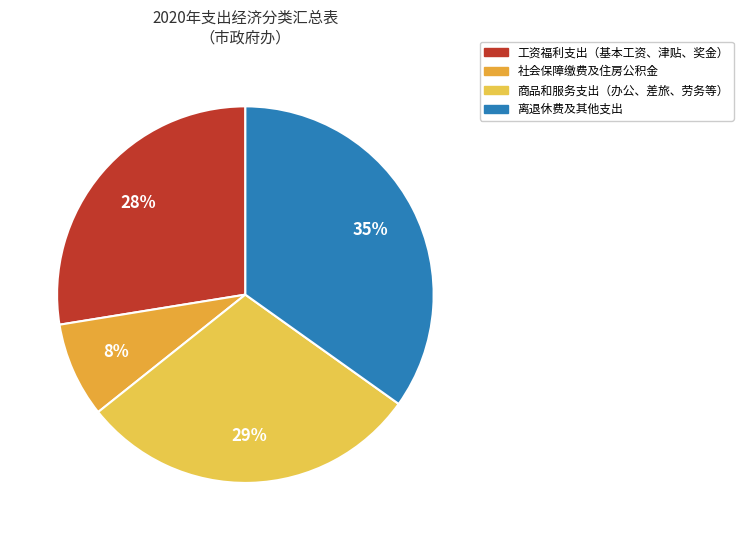

Count the number of slices in the pie.

4